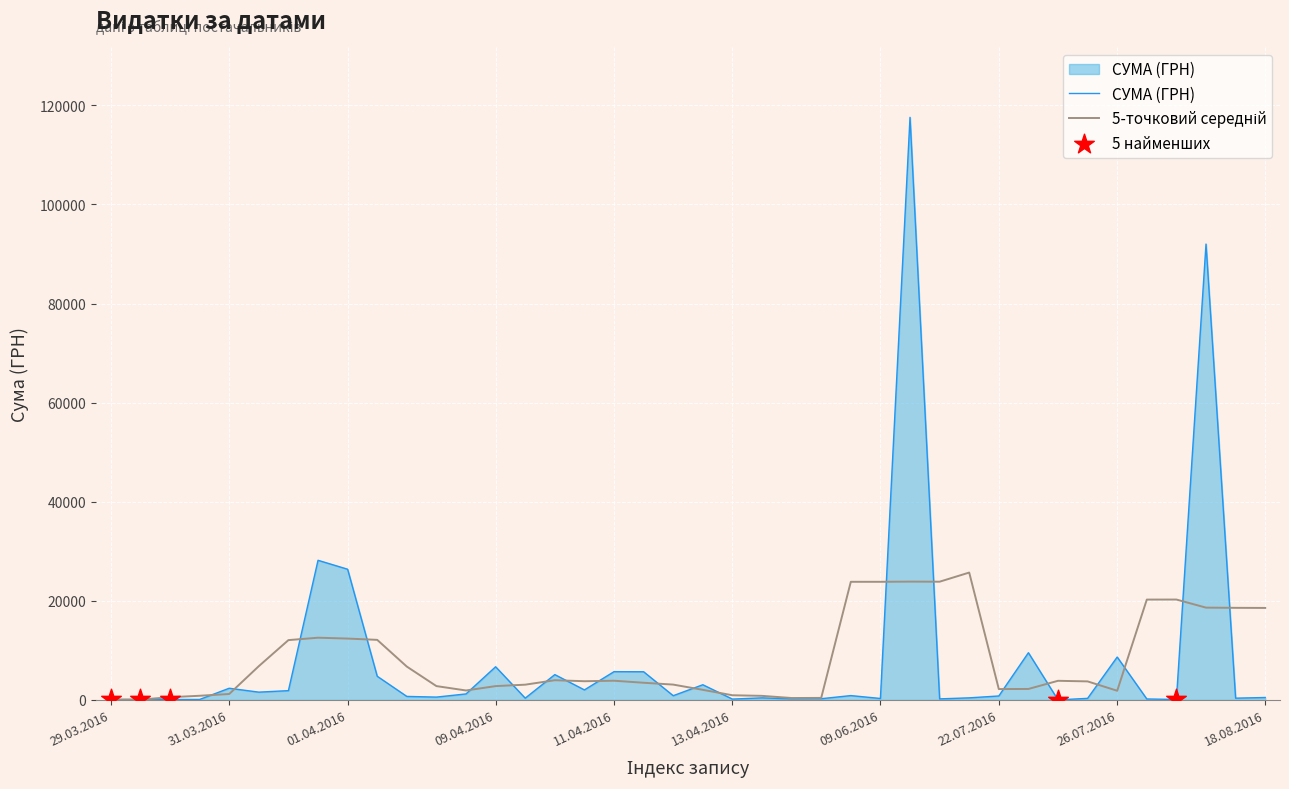

Which series has the largest range (max minus min)?

СУМА (ГРН)